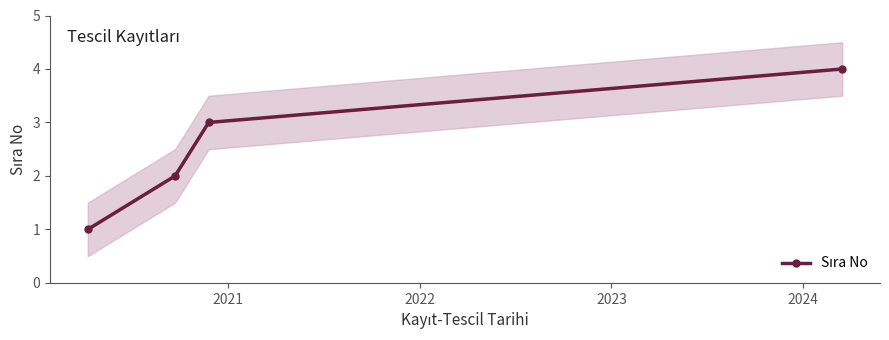

What is the value of the 3rd point from the left?

3